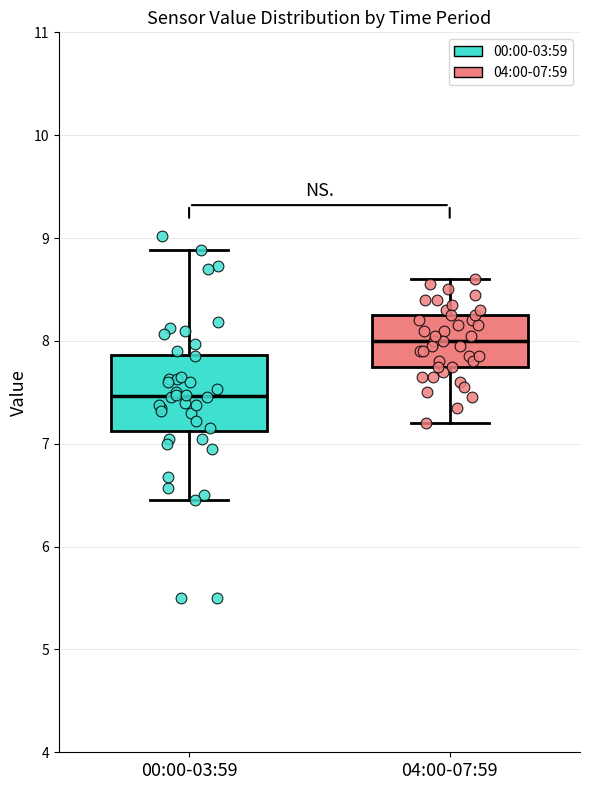

Comparing the boxes themselves (not the whiskers), which one is the tallest?

00:00-03:59